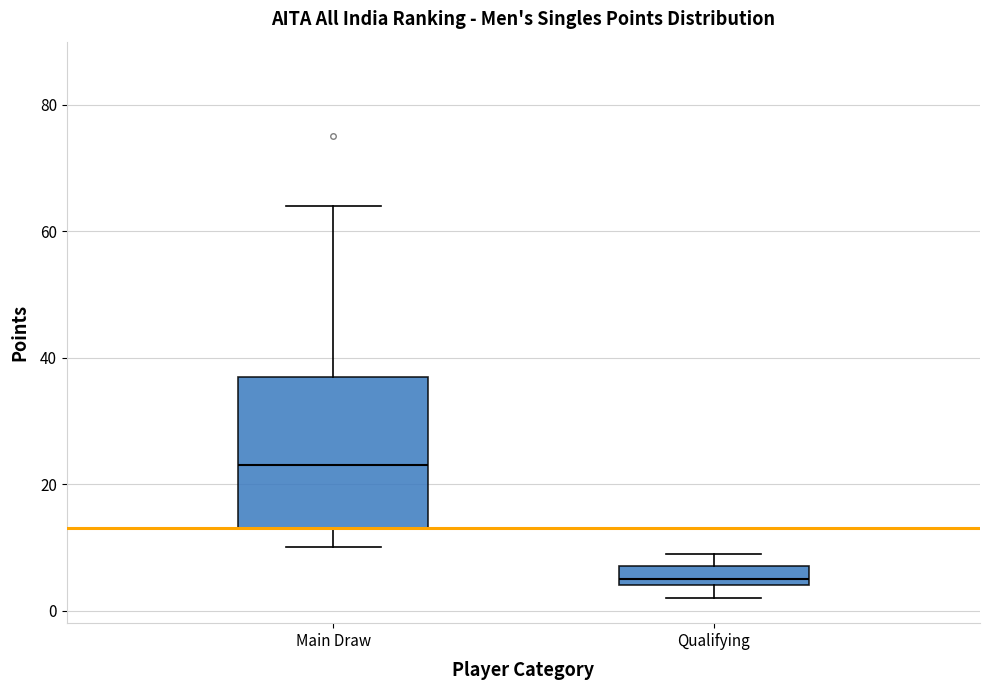

Comparing the boxes themselves (not the whiskers), which one is the tallest?

Main Draw